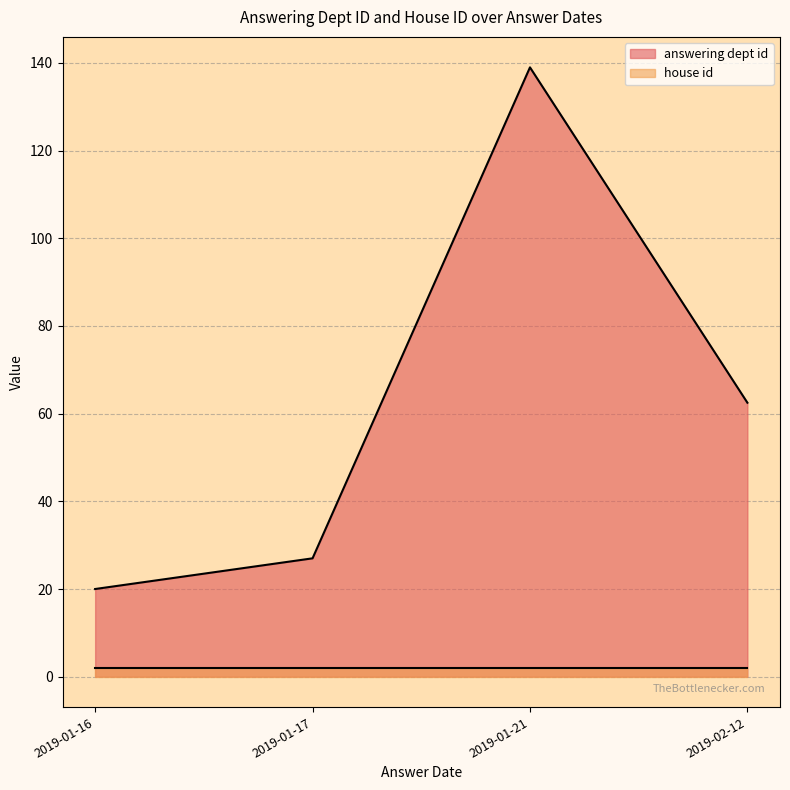

Which has a higher value, 2019-01-17 or 2019-01-16?

2019-01-17